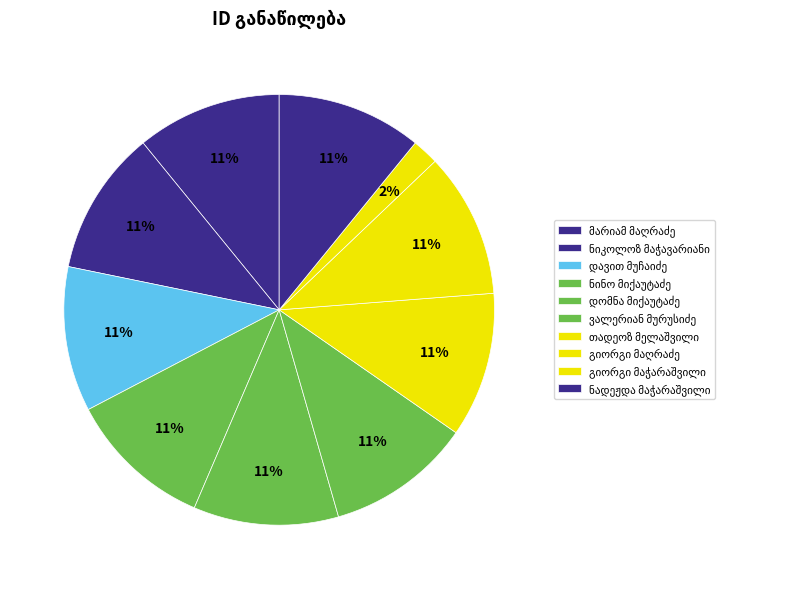

Count the number of slices in the pie.

10